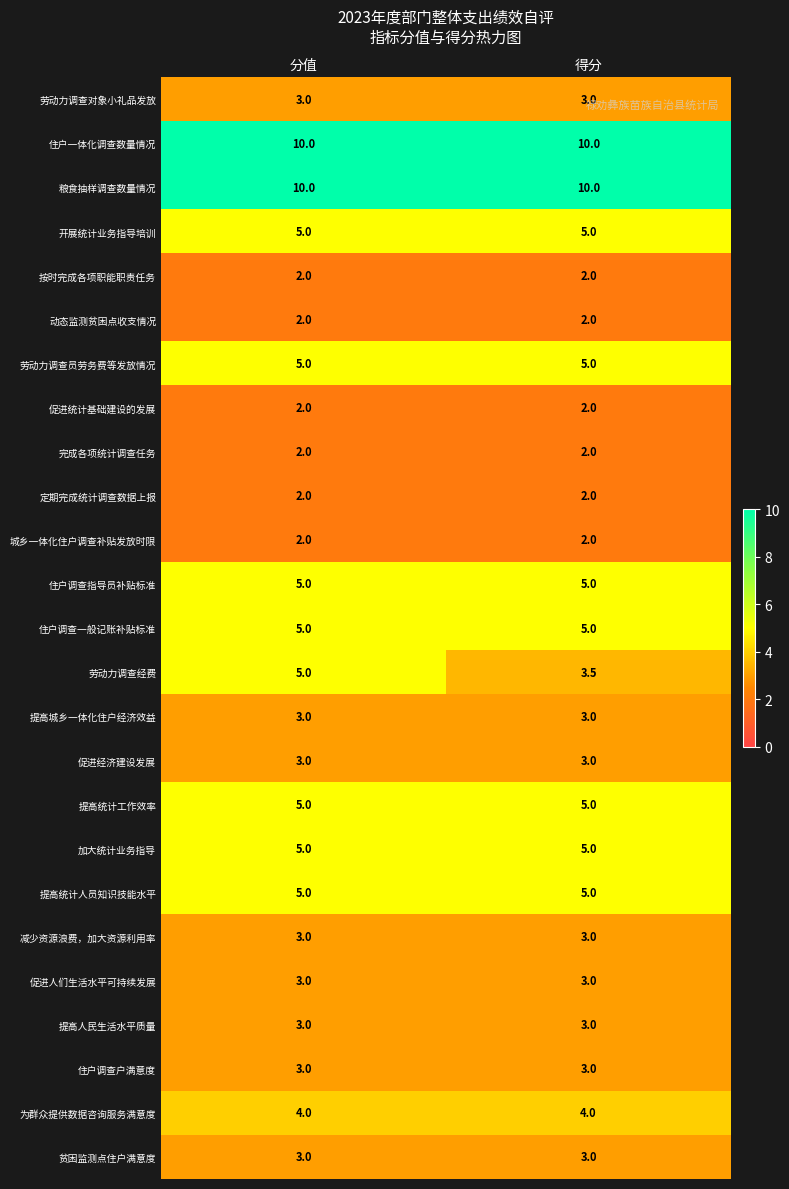

Is the value of 促进经济建设发展 at 得分 greater than the value of 住户调查一般记账补贴标准 at 分值?

No